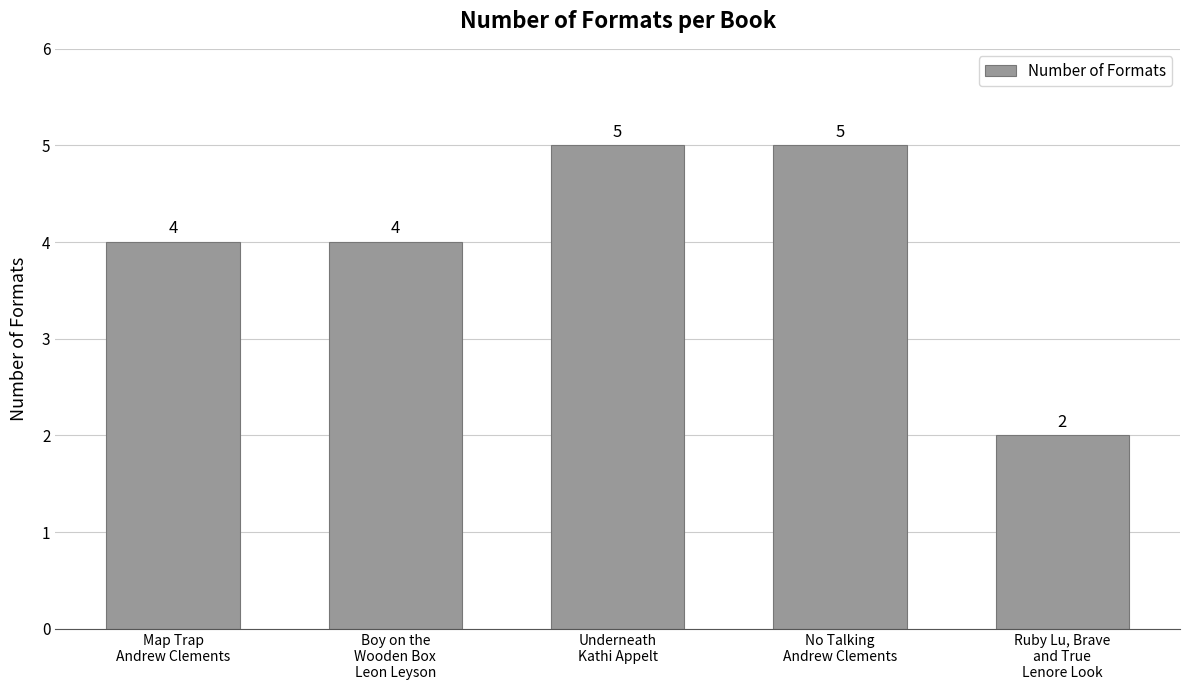

Are the bars grouped side by side (vs. stacked)?

No